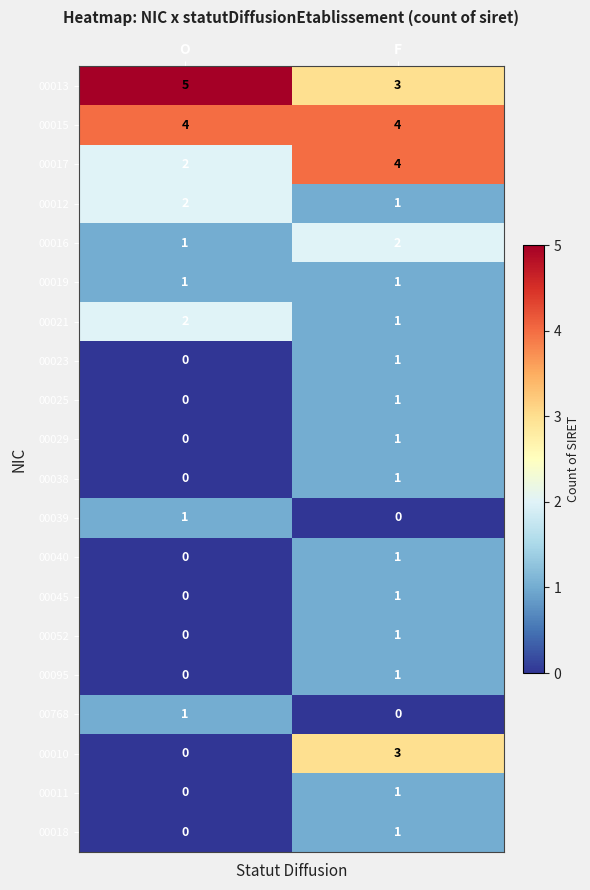

At which label is 00052 closest to 0?

O